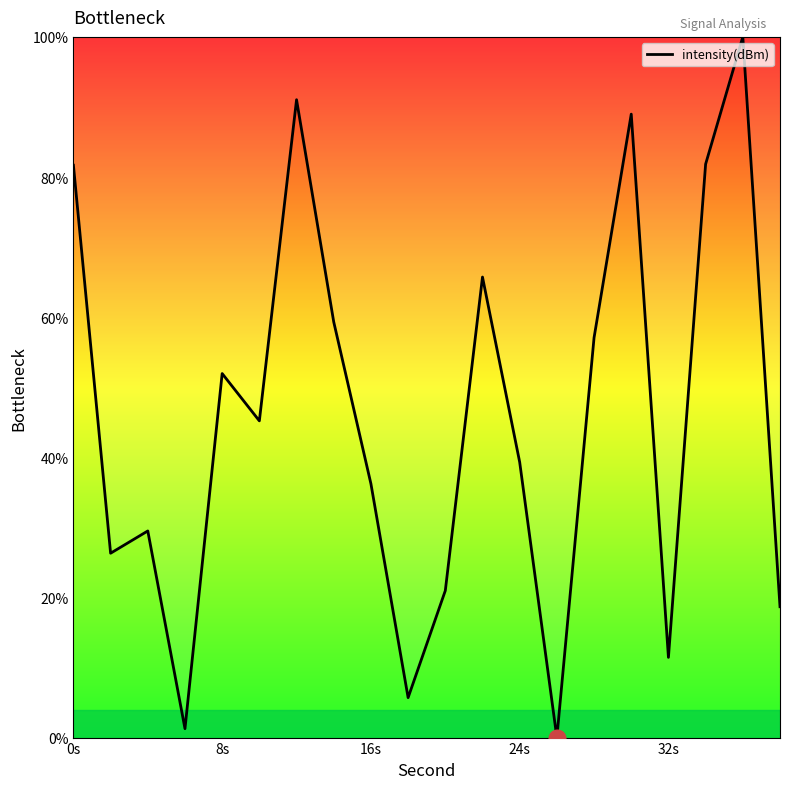

What is the difference between the maximum and minimum values?

100.0